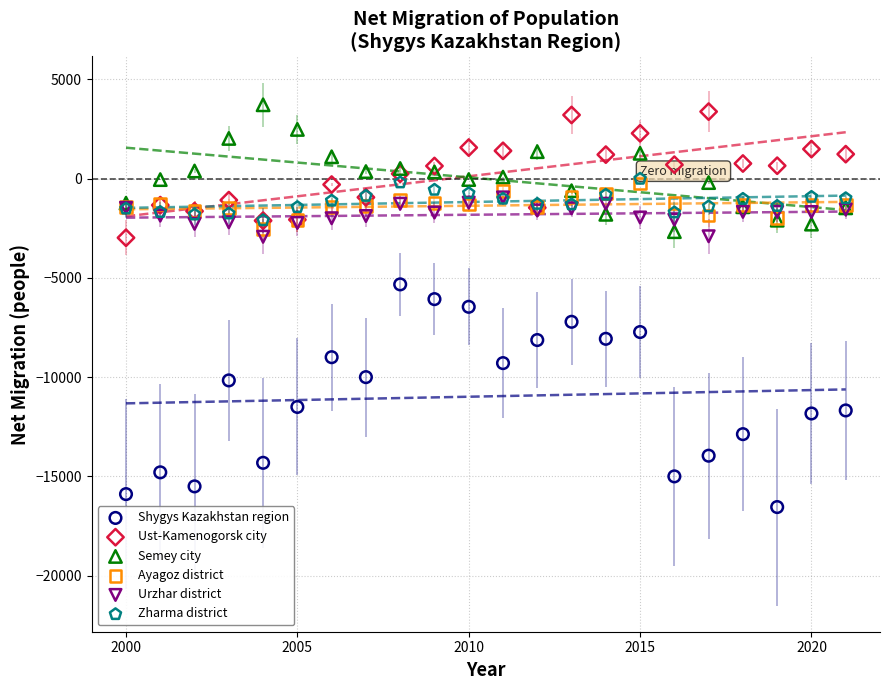

Which series contains the highest Y value?

Semey city